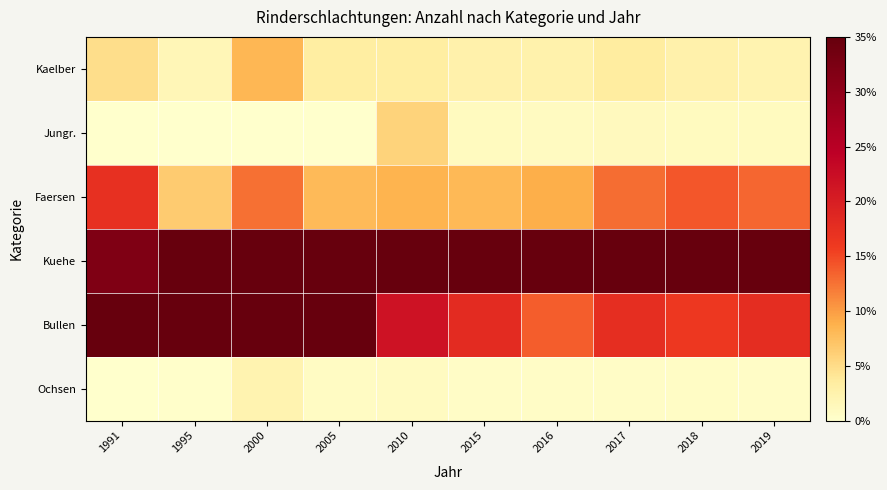

Reading left to right, extract all data points from this chart.

Kaelber: 1991=4.8	1995=1.7	2000=8.2	2005=3.3	2010=3.3	2015=2.6	2016=2.5	2017=3.5	2018=2.7	2019=2.2
Jungr.: 1991=0.0	1995=0.0	2000=0.0	2005=0.0	2010=5.8	2015=1.0	2016=0.9	2017=1.1	2018=1.0	2019=1.0
Faersen: 1991=17.3	1995=6.5	2000=12.7	2005=8.0	2010=8.6	2015=8.1	2016=9.0	2017=12.8	2018=14.2	2019=13.2
Kuehe: 1991=31.9	1995=44.7	2000=39.3	2005=49.4	2010=59.8	2015=69.8	2016=73.4	2017=64.6	2018=65.3	2019=65.4
Bullen: 1991=46.0	1995=46.8	2000=37.5	2005=38.5	2010=21.6	2015=17.9	2016=13.8	2017=17.5	2018=16.2	2019=17.7
Ochsen: 1991=0.0	1995=0.3	2000=2.3	2005=0.7	2010=0.9	2015=0.5	2016=0.5	2017=0.5	2018=0.6	2019=0.5